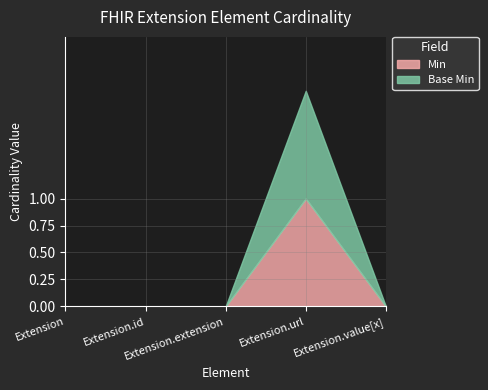

At how many categories does at least one series exceed 0?

1